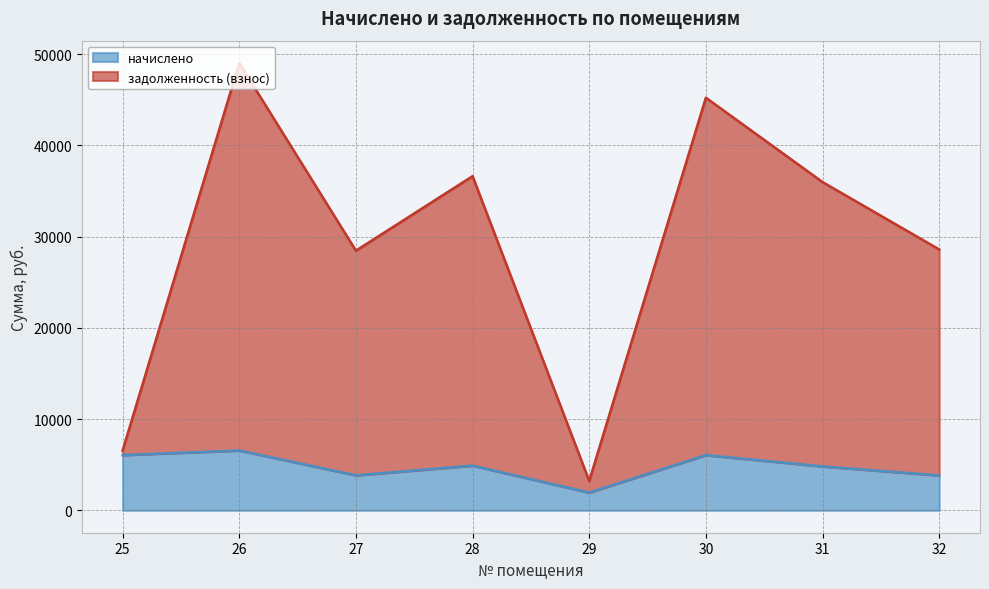

Reading left to right, extract all data points from this chart.

начислено: 6057.6	6566.4	3840.0	4905.6	1948.8	6057.6	4819.2	3830.4
задолженность (взнос): 6549.8	49034.6	28467.2	36632.6	3225.4	45235.2	35987.3	28603.4